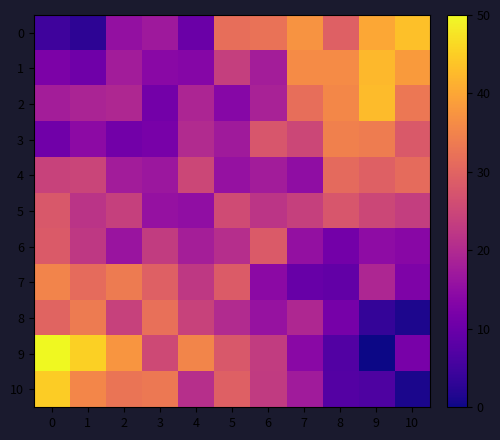

Rank the series at 8 from lowest to highest value.

9, 10, 7, 6, 8, 5, 0, 4, 3, 2, 1